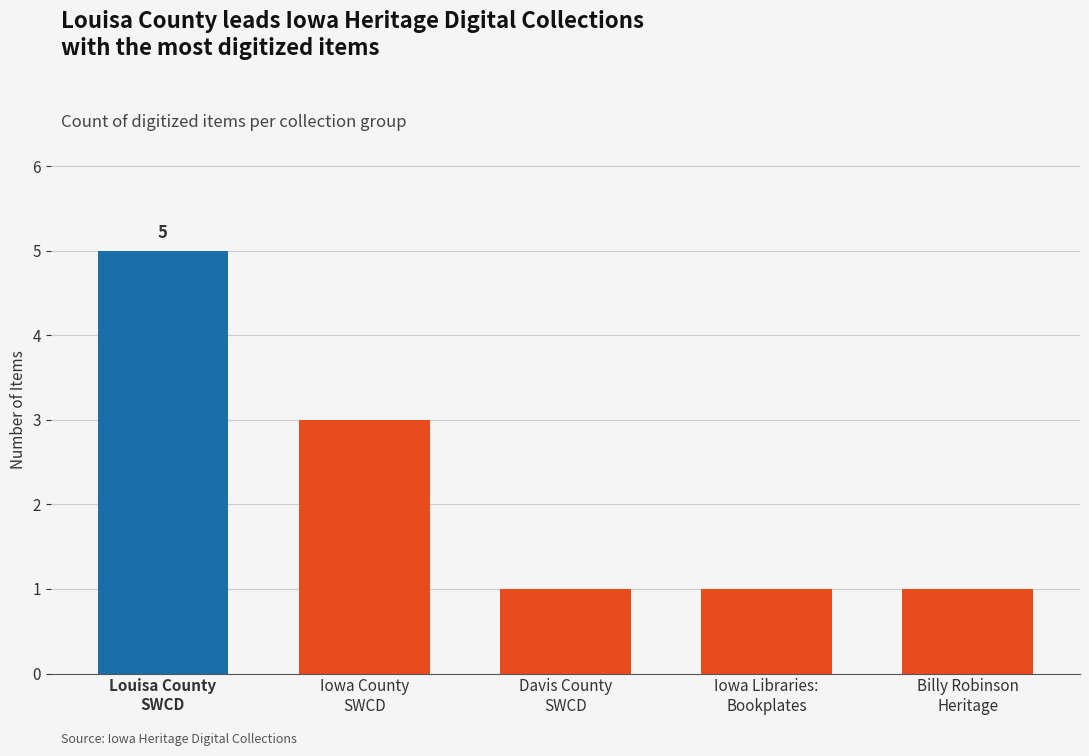

How many series are shown in this chart?

1